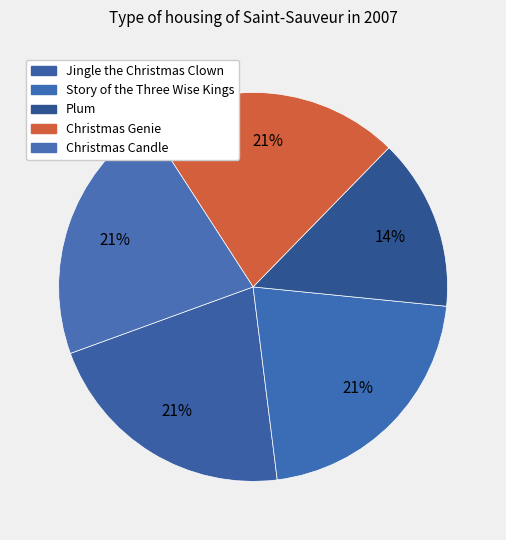

How many segments does this pie chart have?

5